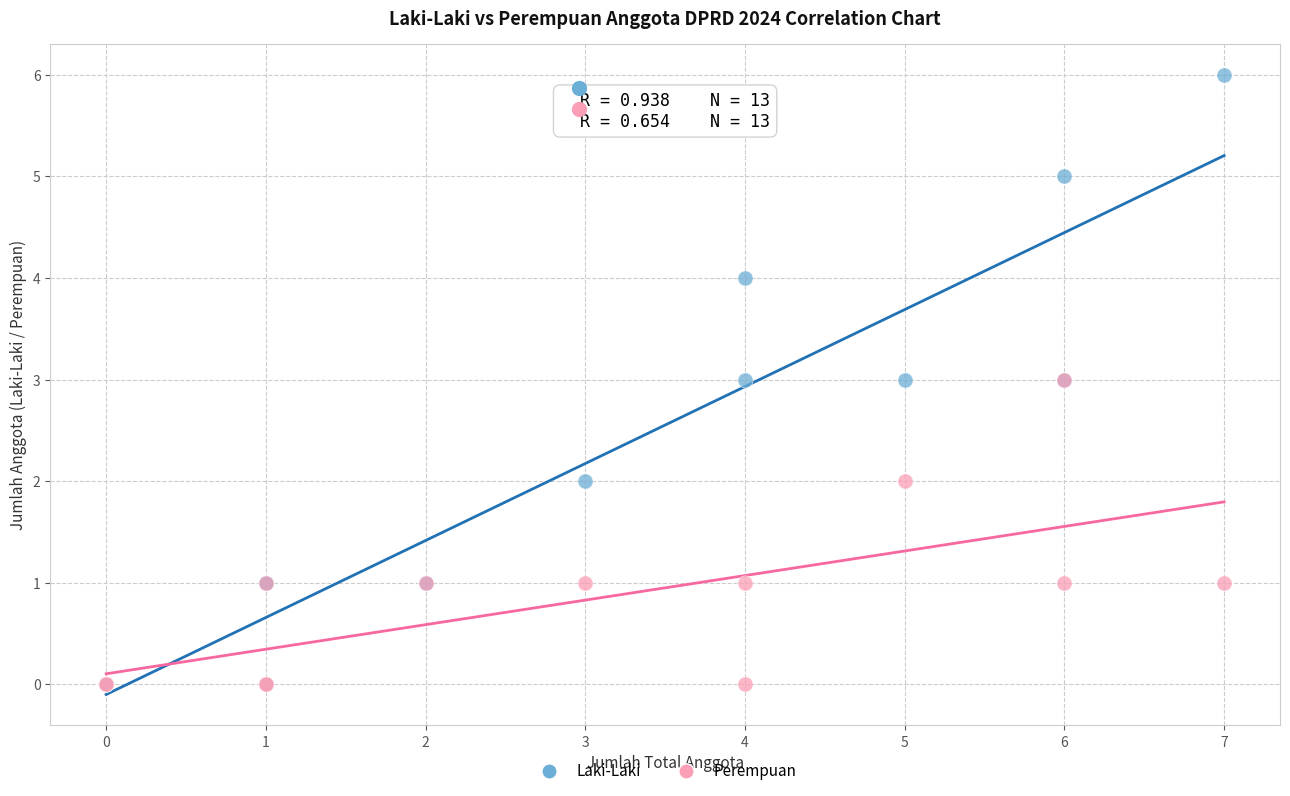

What are all the series names shown in the legend?

Laki-Laki, Perempuan